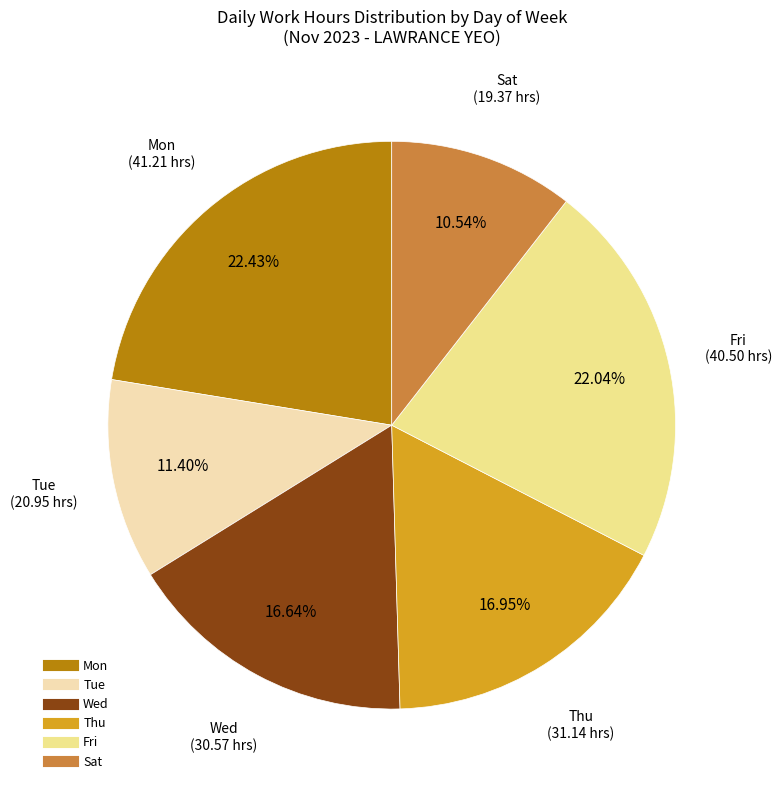

Which has a higher value, Thu or Tue?

Thu